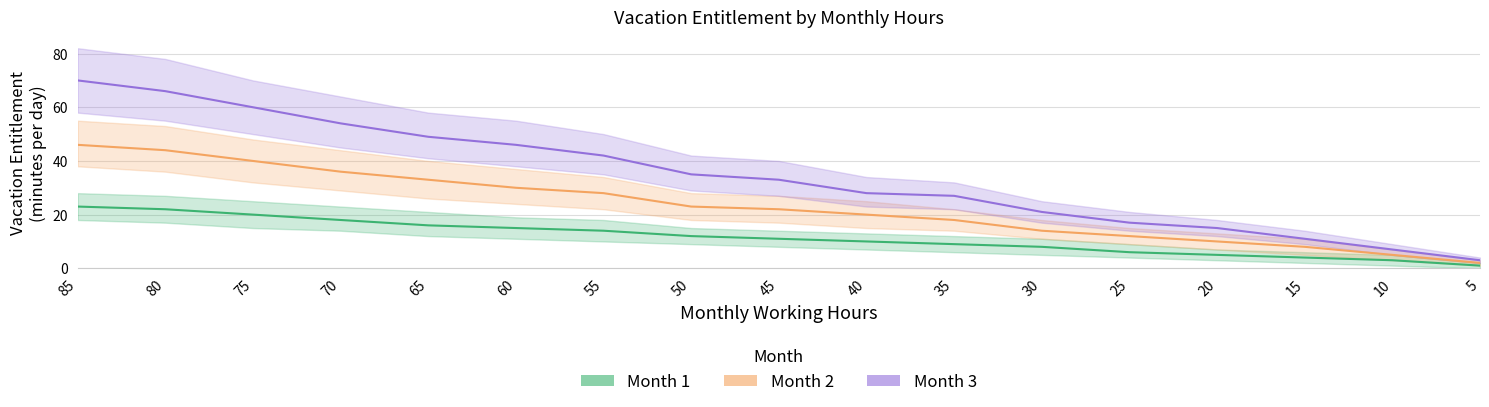

What is the sum of the Month 2 values at 50 and 45?

45